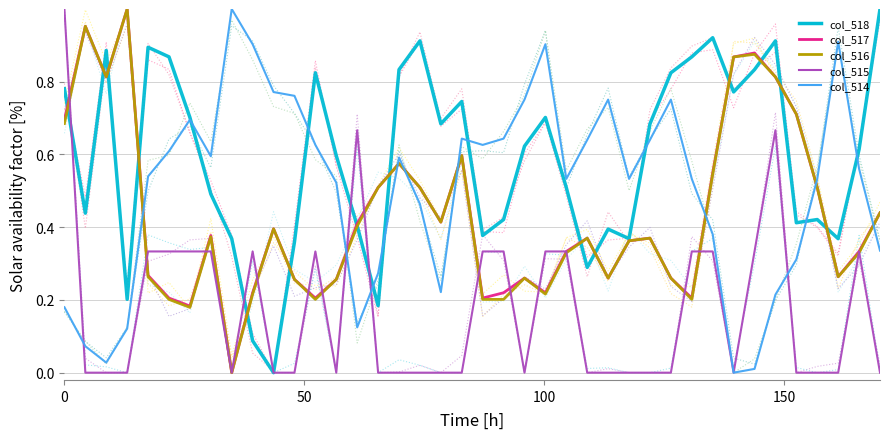

What is the difference between the maximum and second lowest values in the col_517 series?

0.8